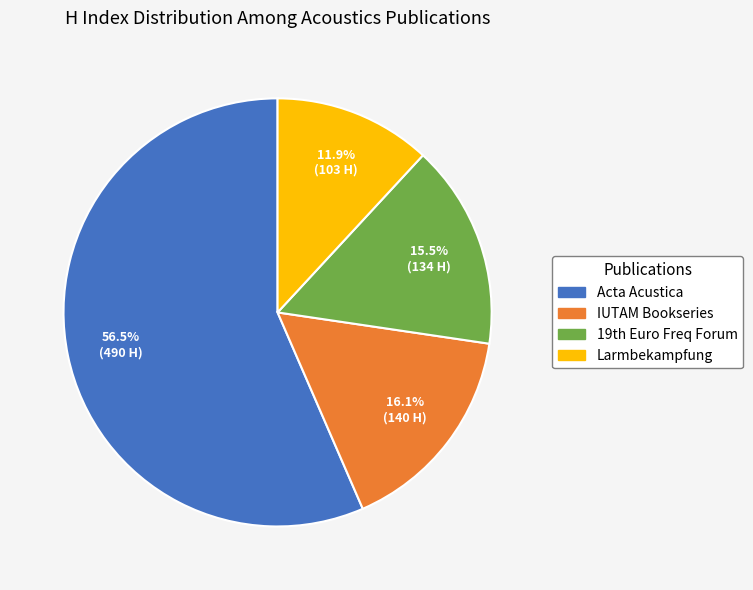

Is there any slice that represents more than half of the pie?

Yes